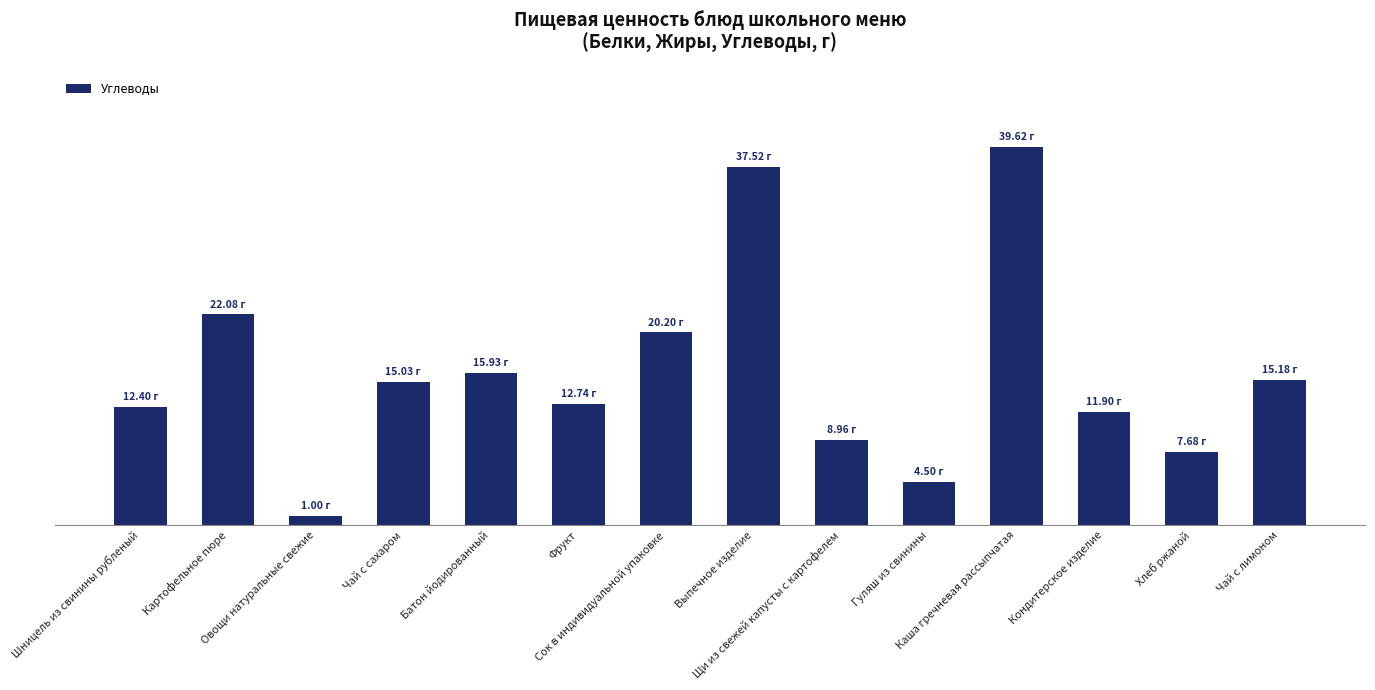

Reading left to right, transcribe all the data shown in this chart.

12.4	22.1	1.0	15.0	15.9	12.7	20.2	37.5	9.0	4.5	39.6	11.9	7.7	15.2